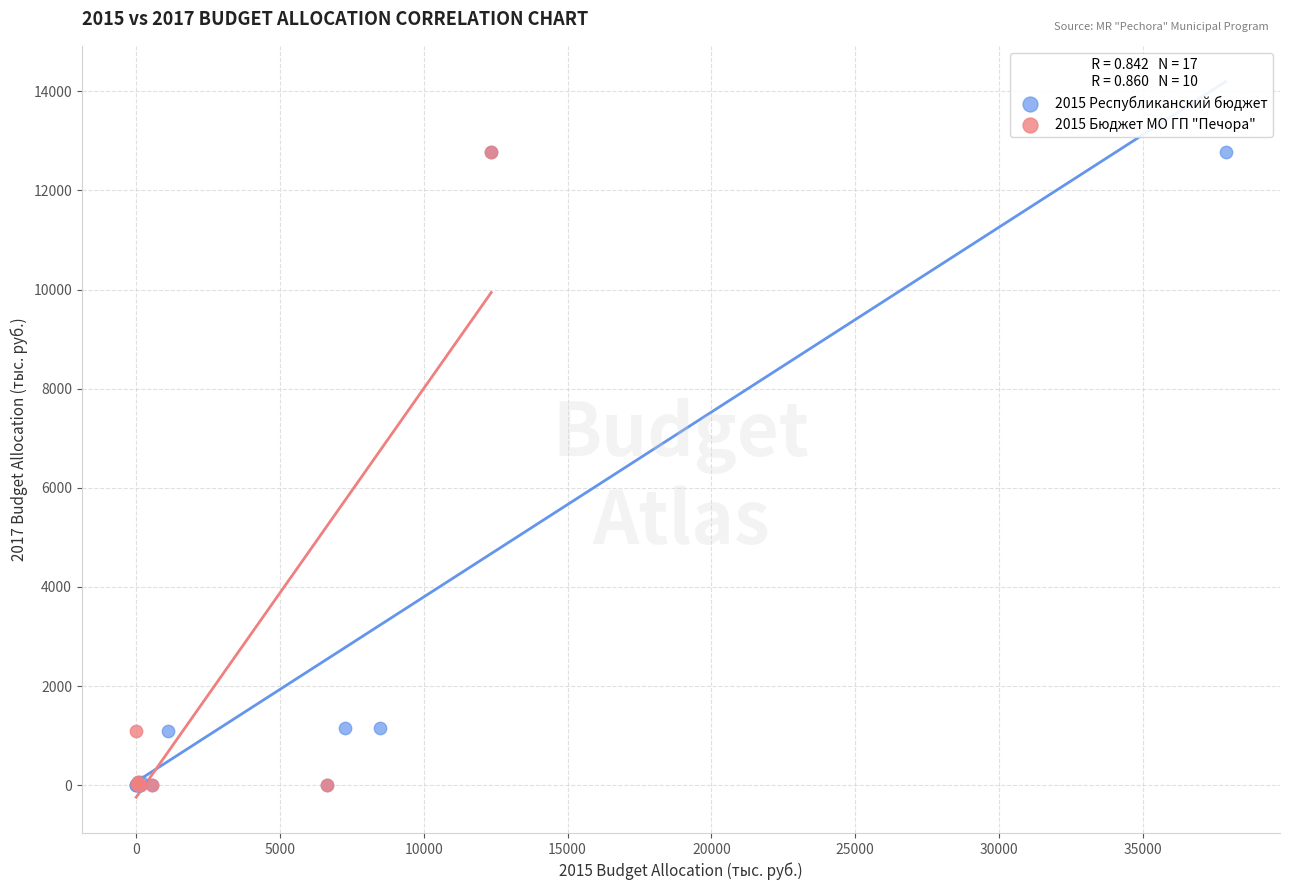

What are all the series names shown in the legend?

2015 Республиканский бюджет, 2015 Бюджет МО ГП "Печора"